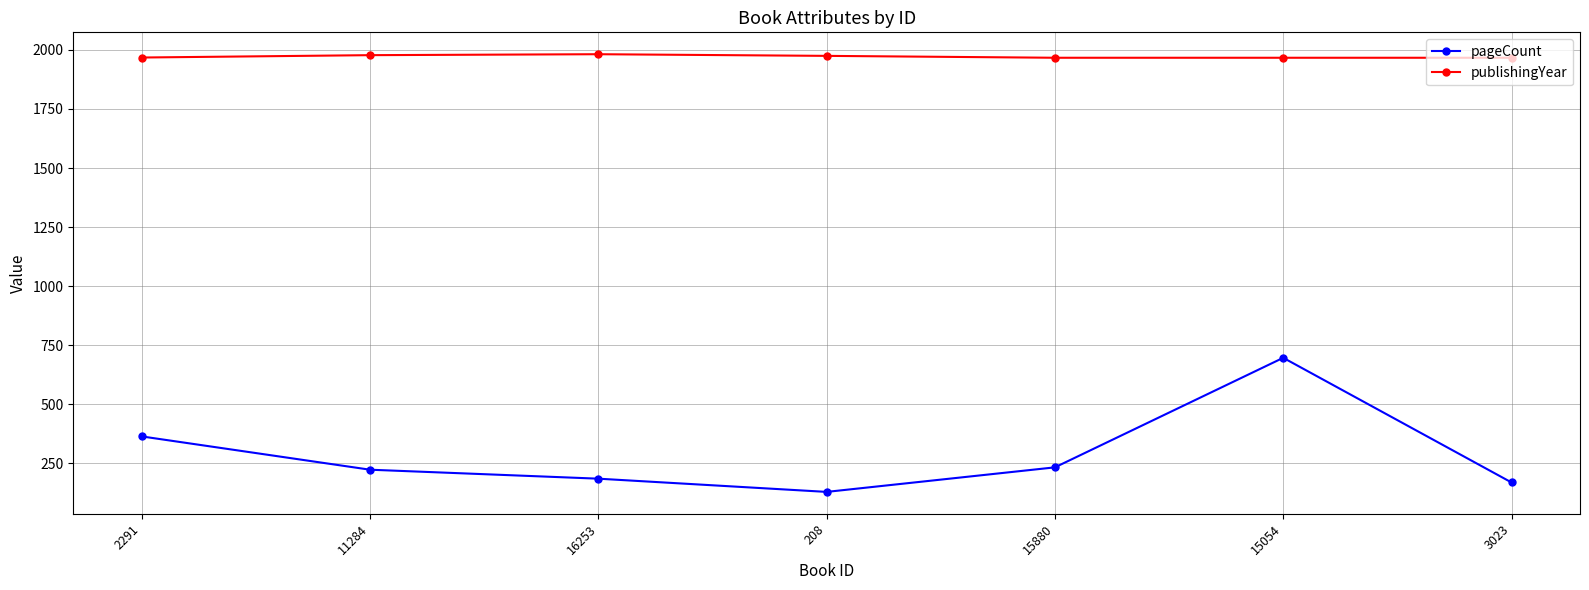

What is the sum of all publishingYear values?

13804